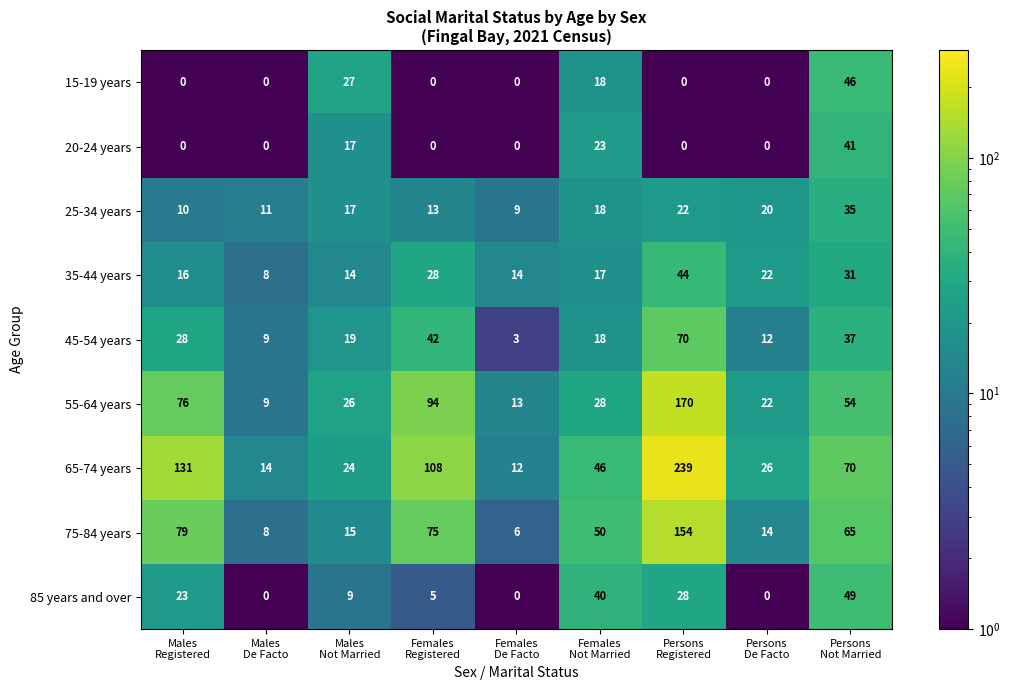

What is the sum of all 65-74 years values?

670